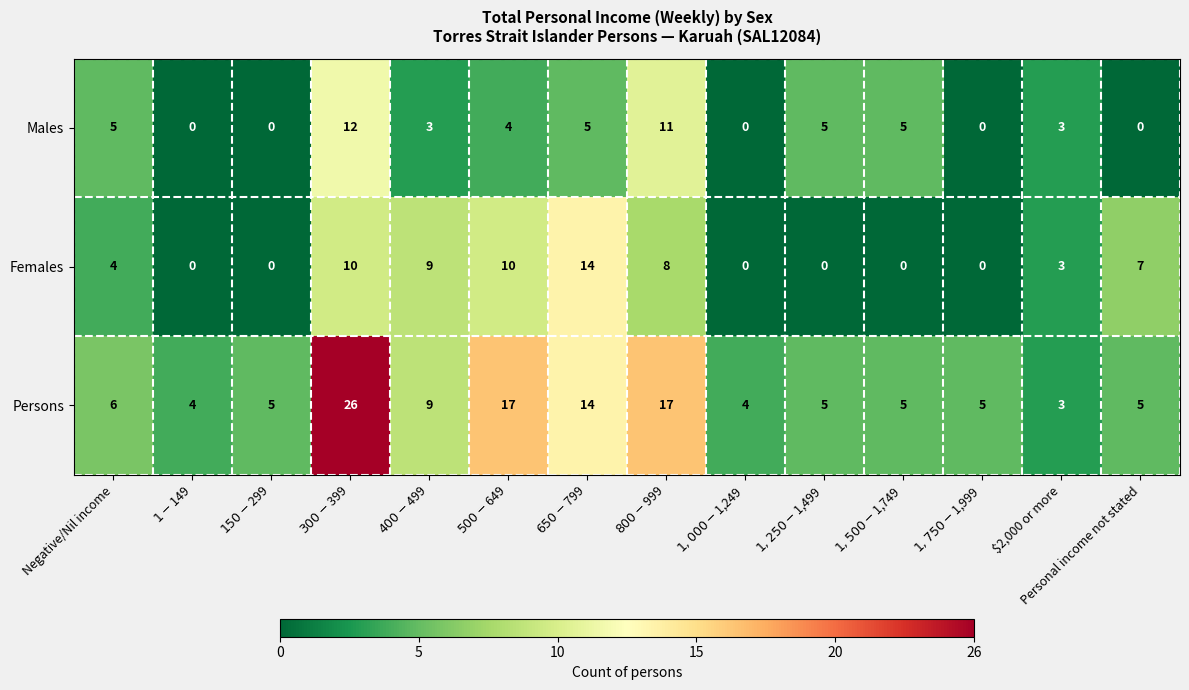

Which series has the largest total across all categories?

Persons